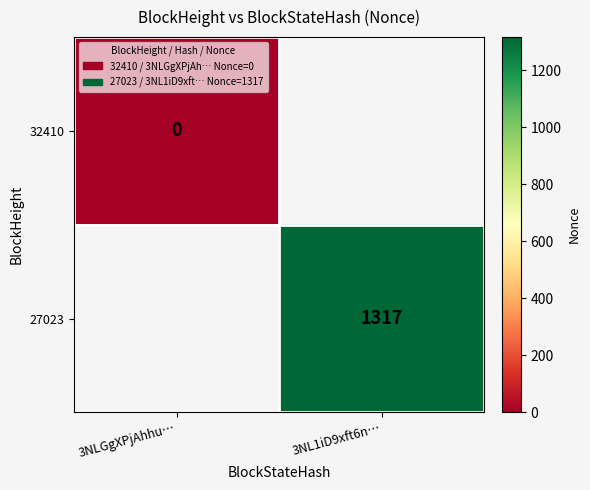

Is it true that 27023 equals 1317 at 3NL1iD9xft6n…?

True